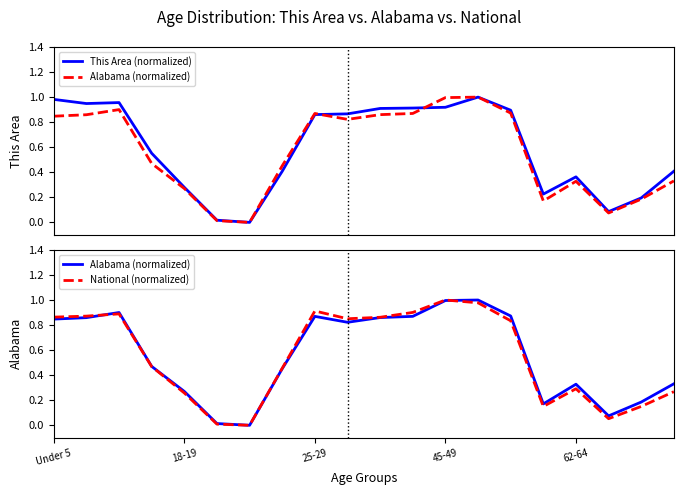

Reading right to left, transcribe all the data shown in this chart.

This Area (normalized): 0.4	0.2	0.1	0.4	0.2	0.9	1.0	0.9	0.9	0.9	0.9	0.9	0.4	0.0	0.0	0.3	0.6	1.0	0.9	1.0
Alabama (normalized): 0.3	0.2	0.1	0.3	0.2	0.9	1.0	1.0	0.9	0.9	0.8	0.9	0.5	0.0	0.0	0.3	0.5	0.9	0.9	0.8
National (normalized): 0.3	0.2	0.1	0.3	0.2	0.8	1.0	1.0	0.9	0.9	0.9	0.9	0.5	0.0	0.0	0.3	0.5	0.9	0.9	0.9